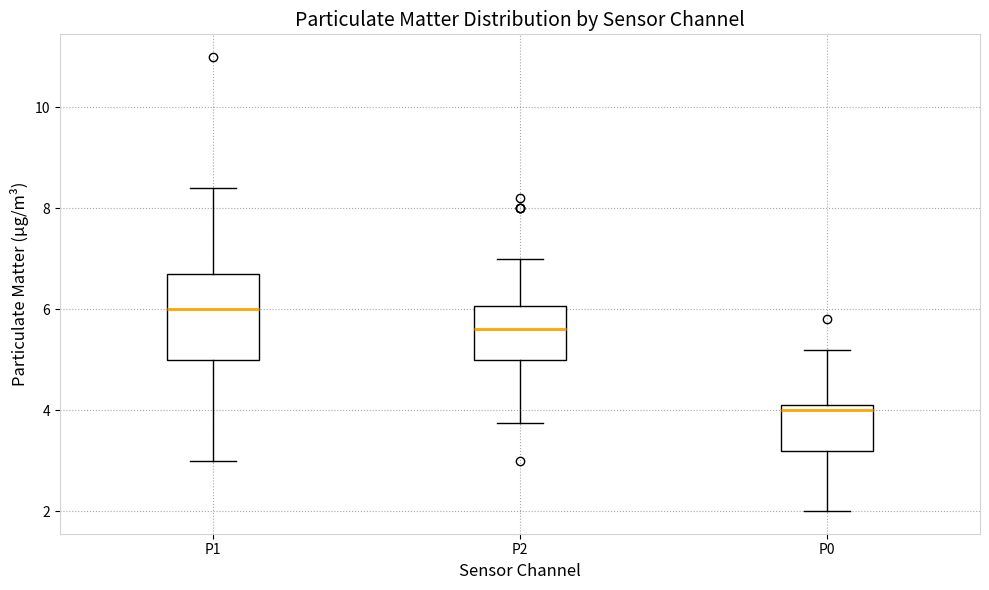

Comparing the boxes themselves (not the whiskers), which one is the tallest?

P1